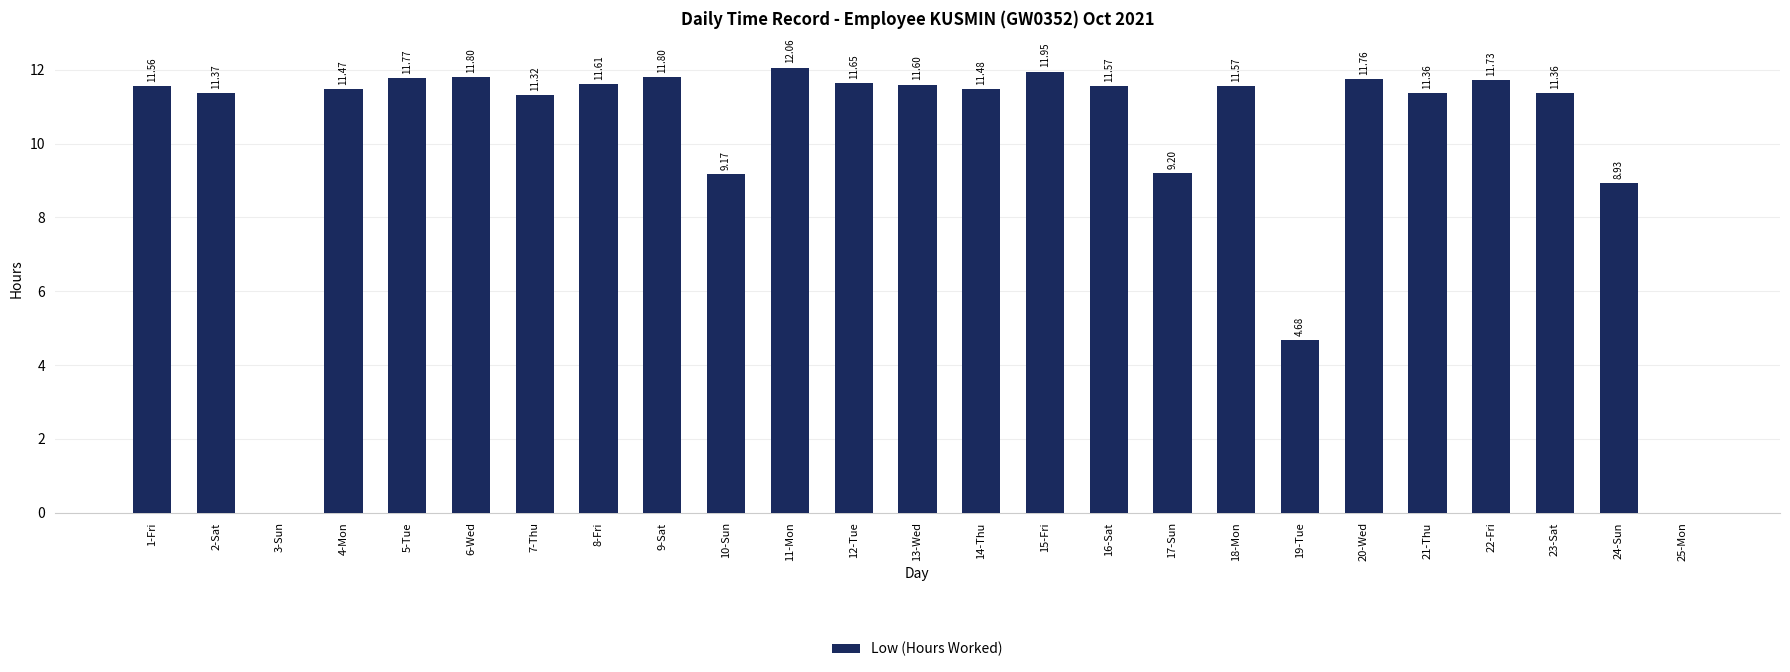

Does the chart contain stacked bars?

No